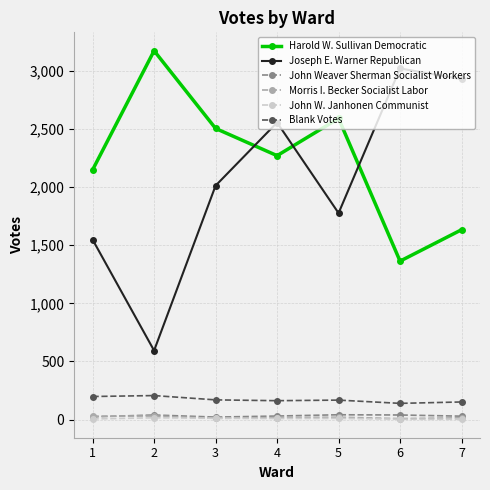

What is the highest value of the Joseph E. Warner Republican series?

3020